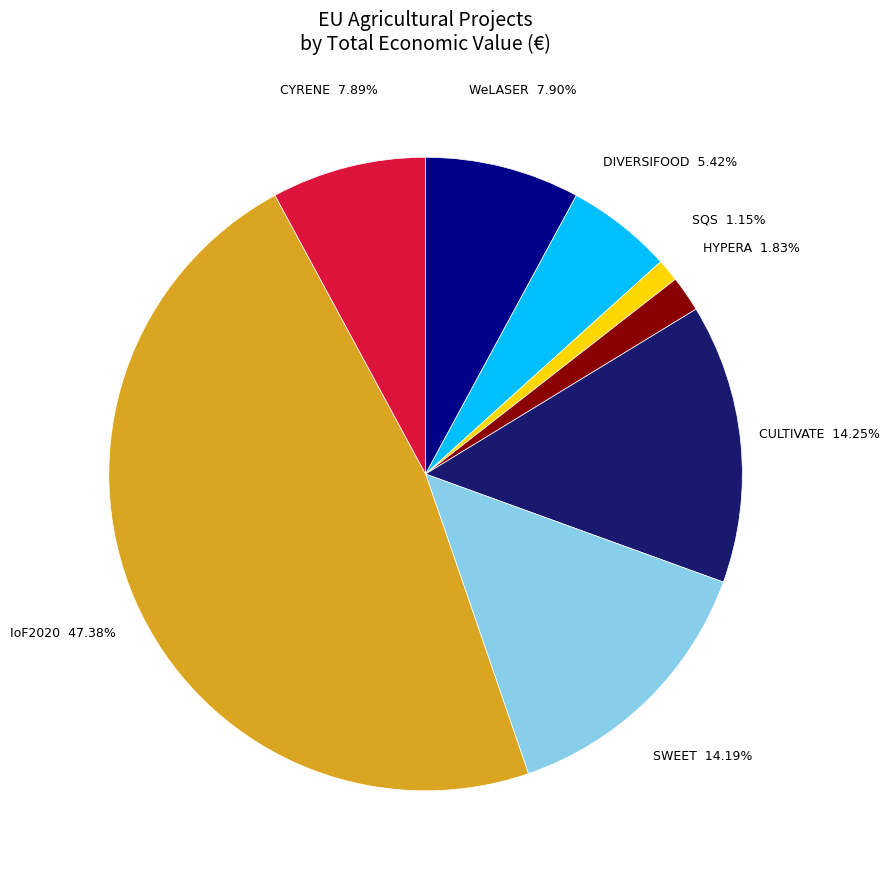

Does any single category account for the majority?

No